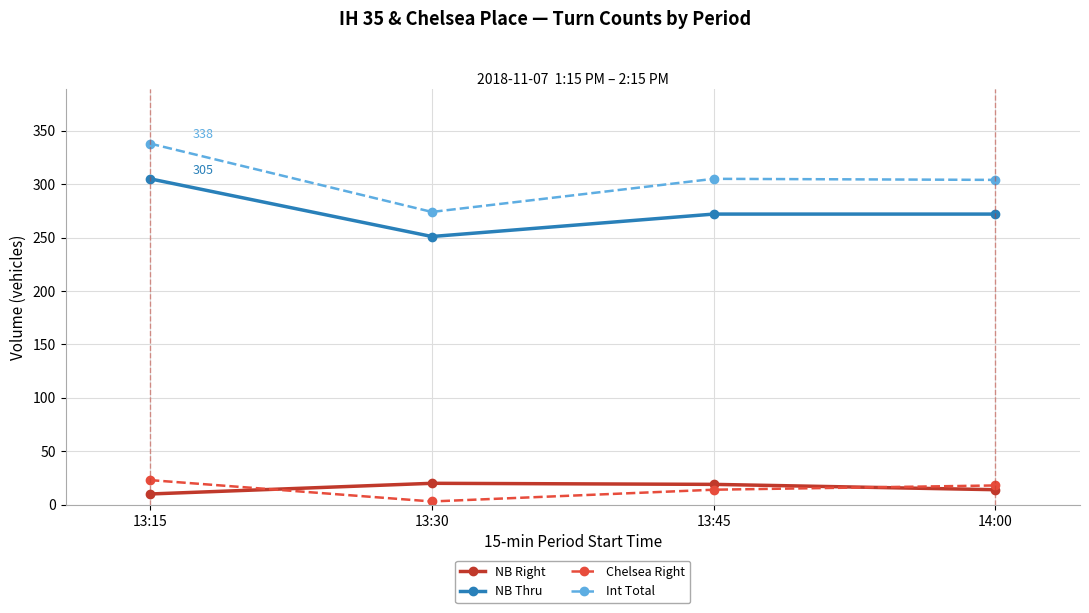

At which label does NB Right first exceed 19?

13:30